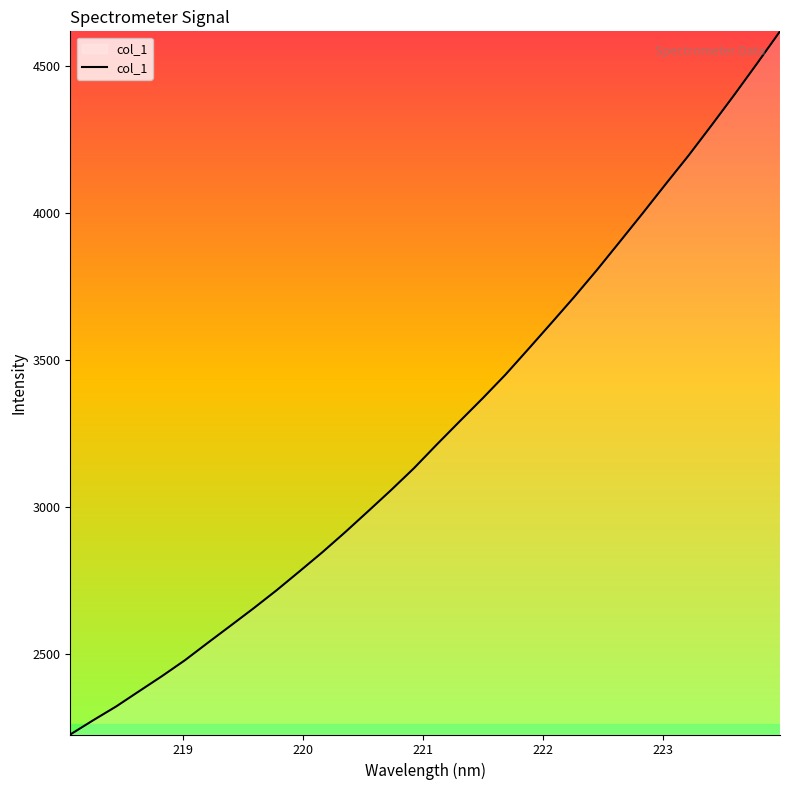

True or false: the data has more than 0 interior local peaks.

False